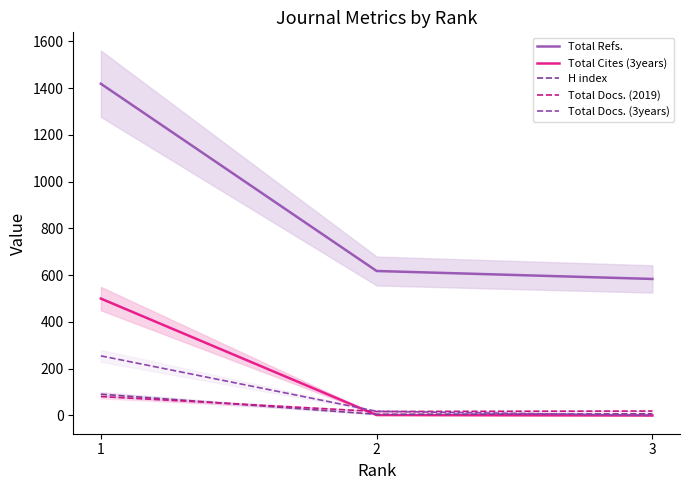

What is the maximum value shown in the chart?

1419